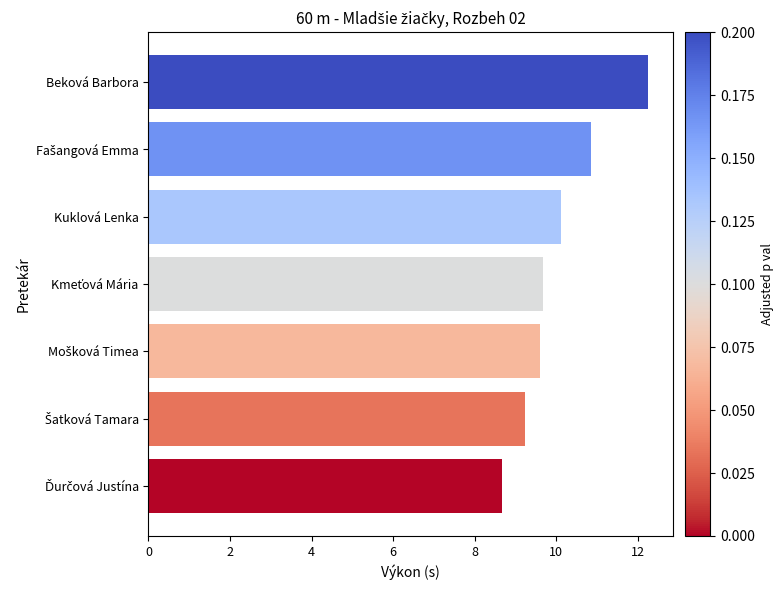

The value at Kuklová Lenka is 6.2. True or false?

False